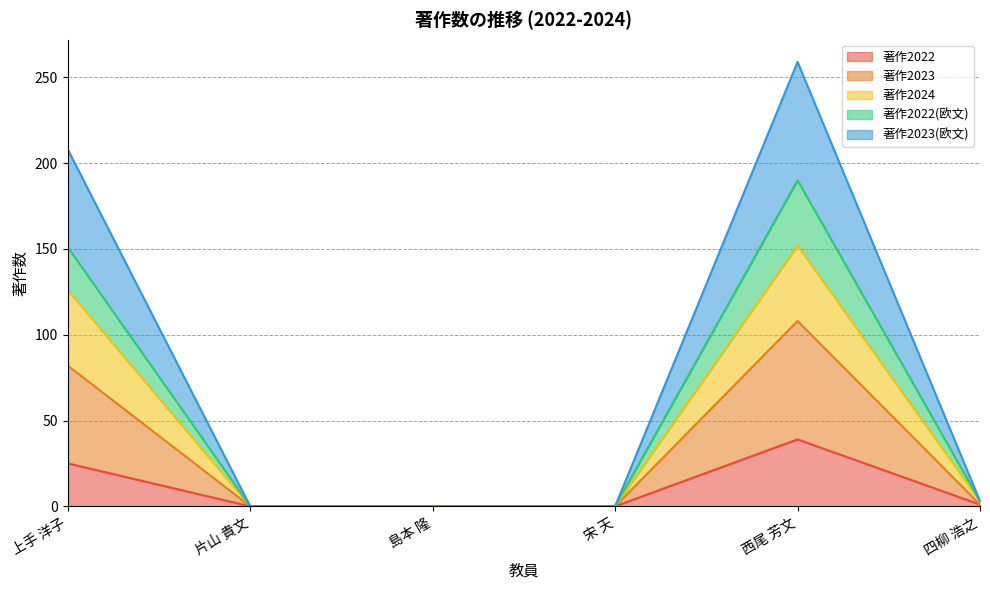

What is the label of the 1st point from the right?

四柳 浩之